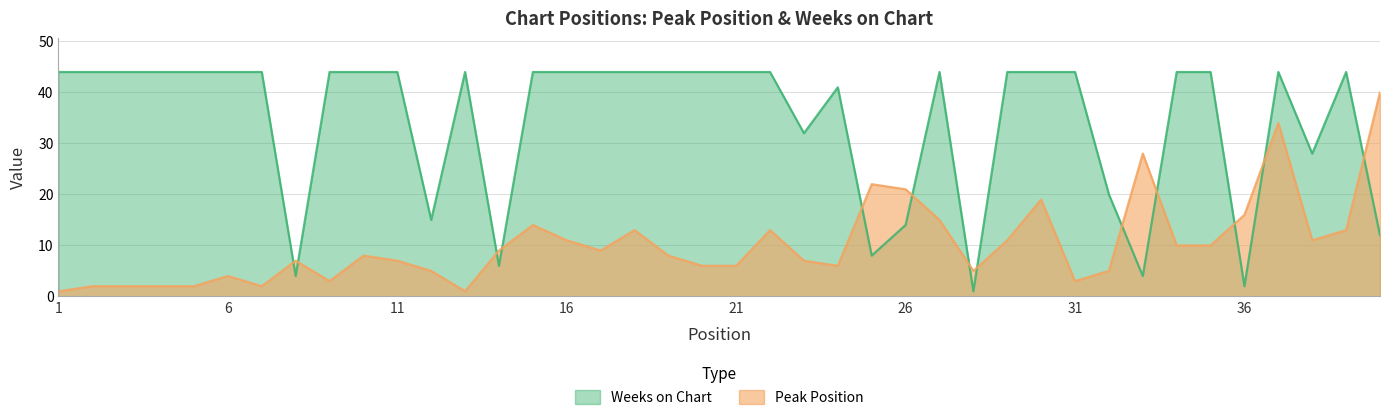

What is the average value of the Peak Position series?

10